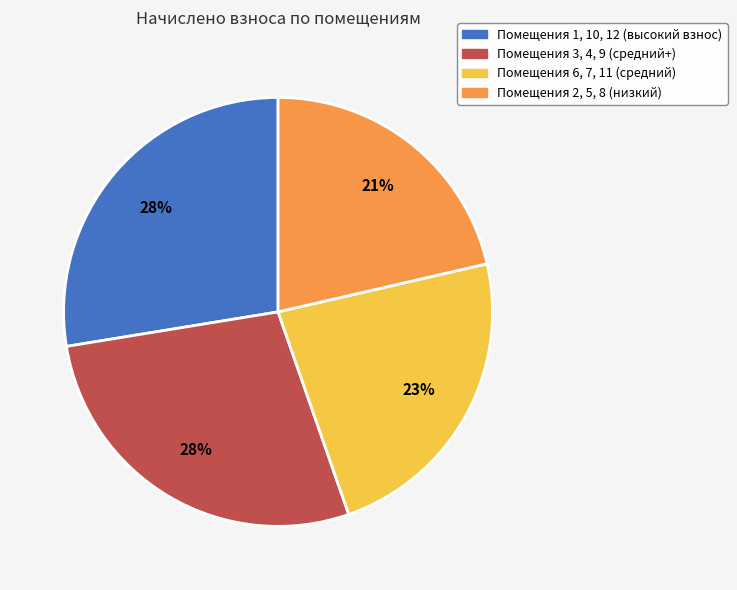

Count the number of slices in the pie.

4